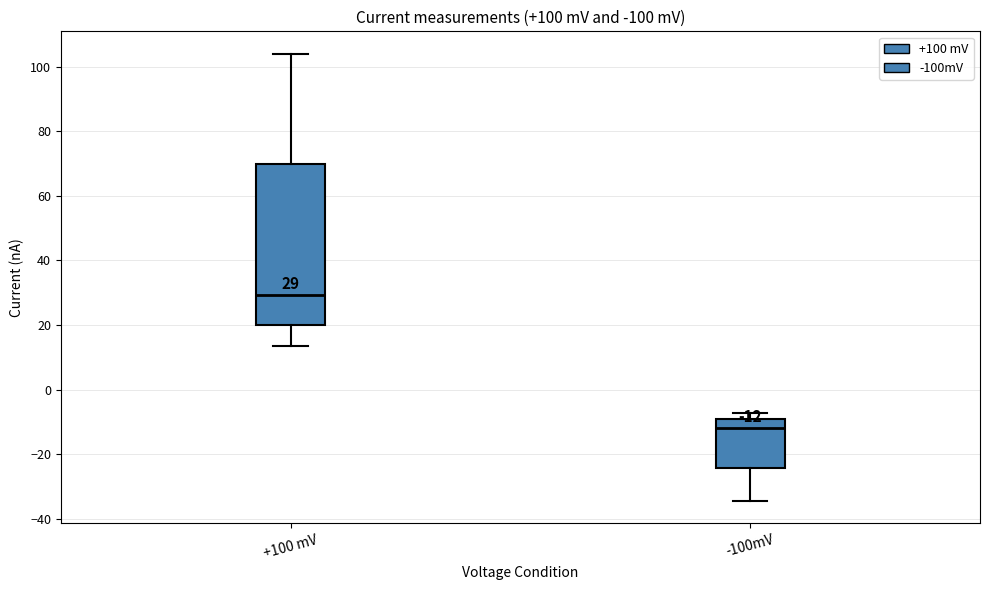

Which box has the lowest median line?

-100mV